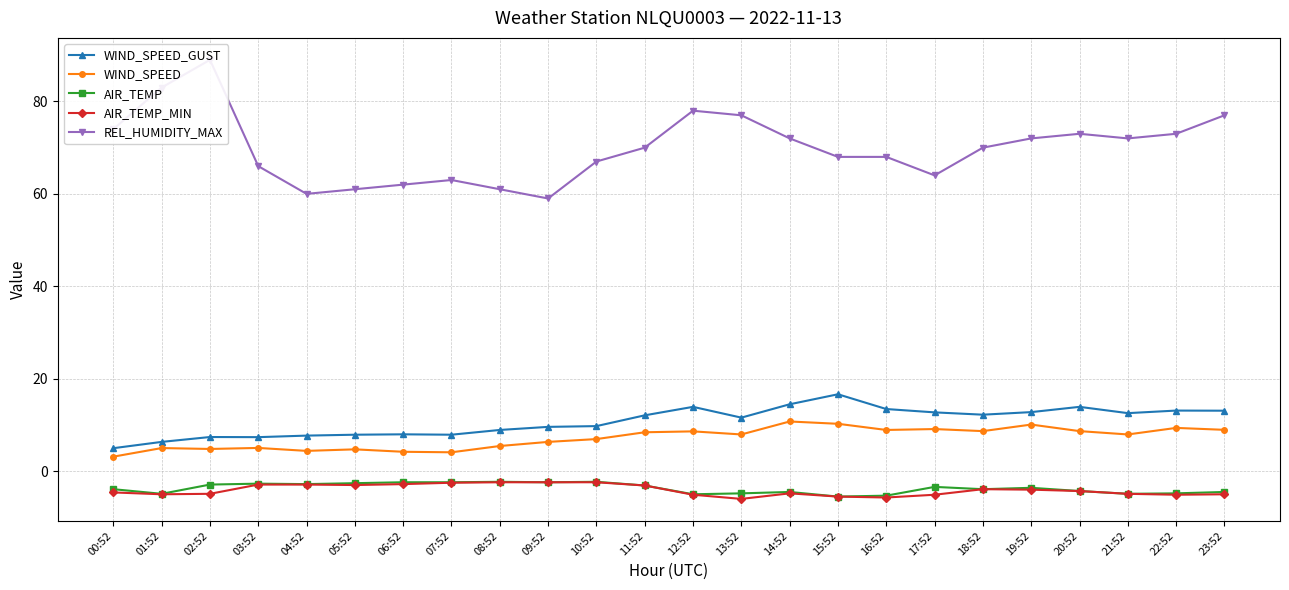

What is the minimum value shown in the chart?

-6.0